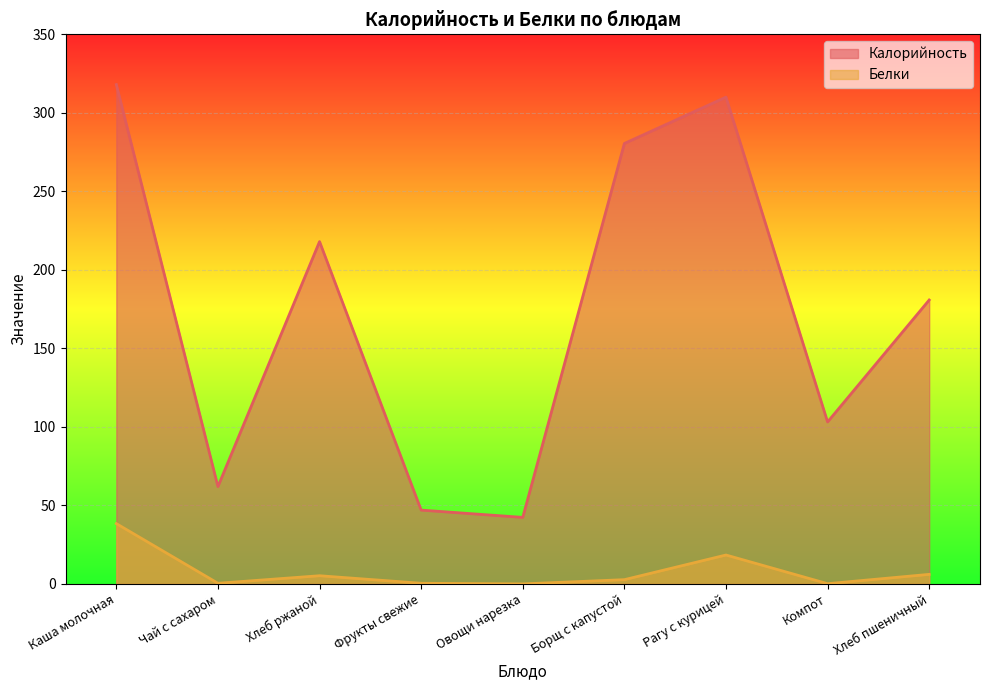

Which series has the largest range (max minus min)?

Калорийность